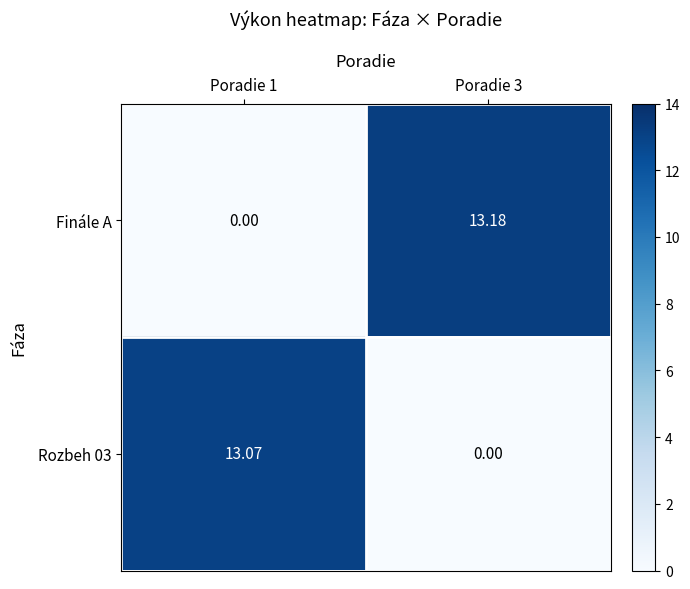

Which series has the largest range (max minus min)?

Finále A